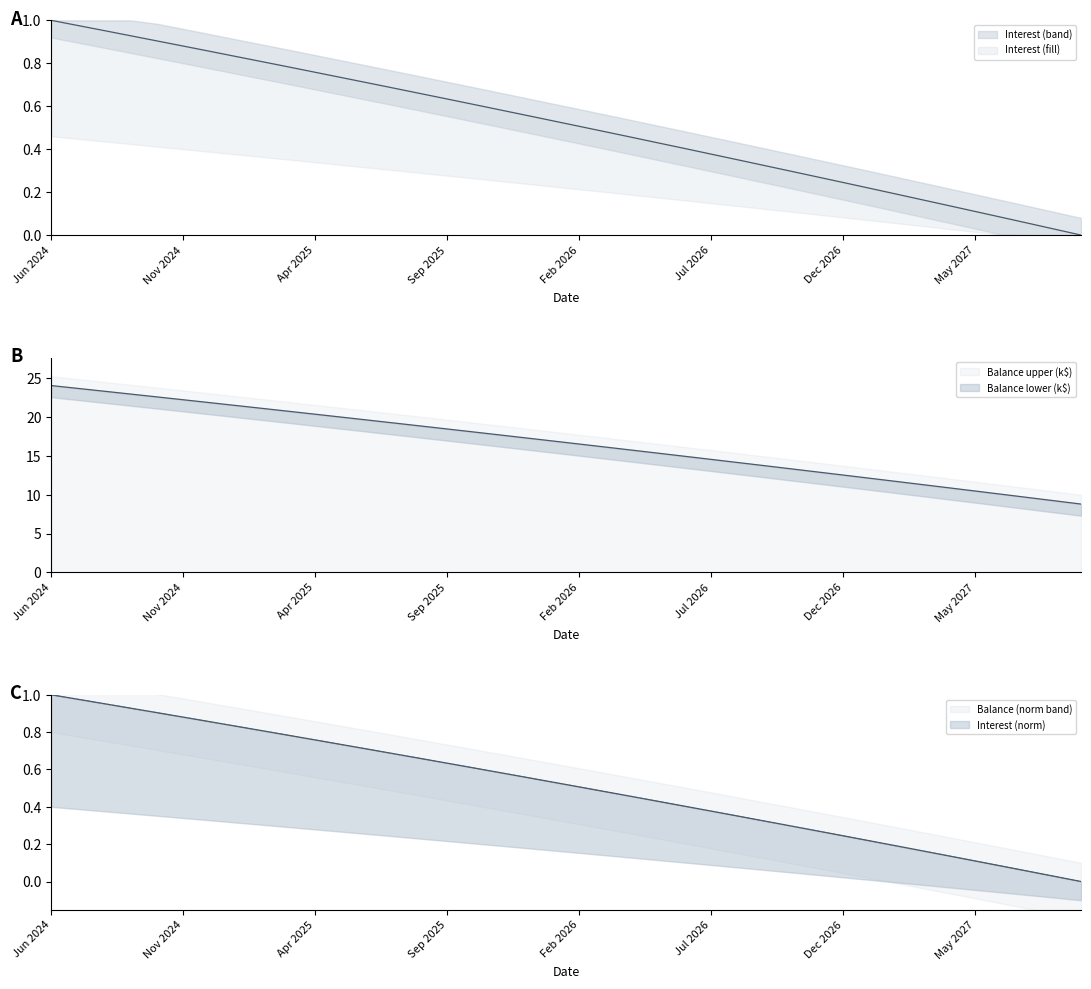

Which category has the highest value in the Balance series?

Jun 2024